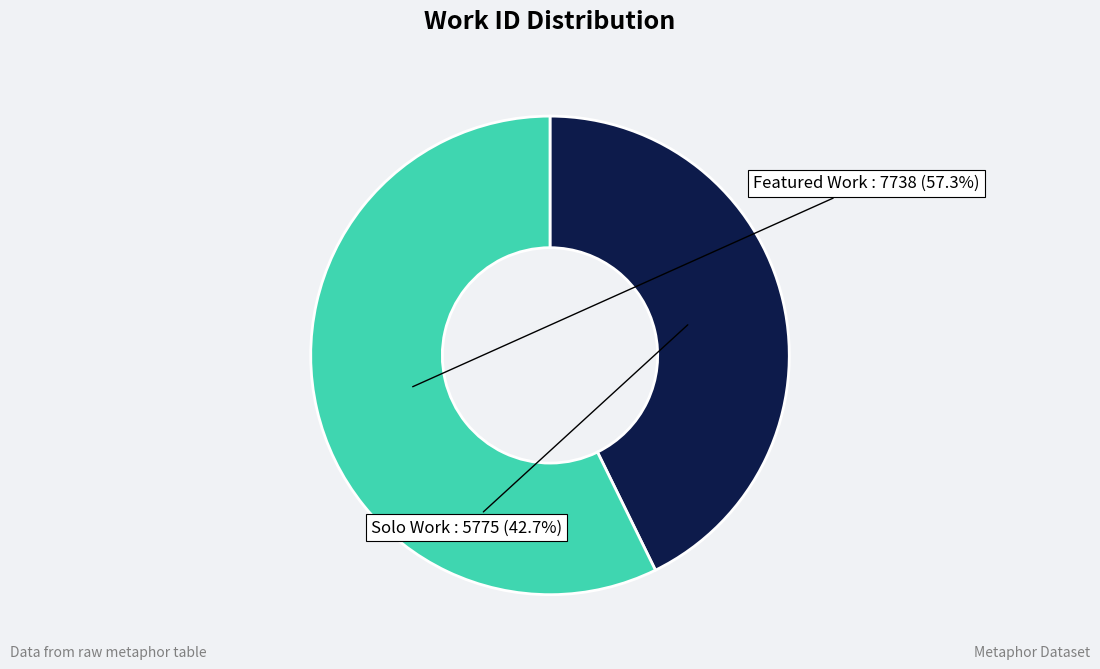

Is there a majority slice in this chart?

Yes